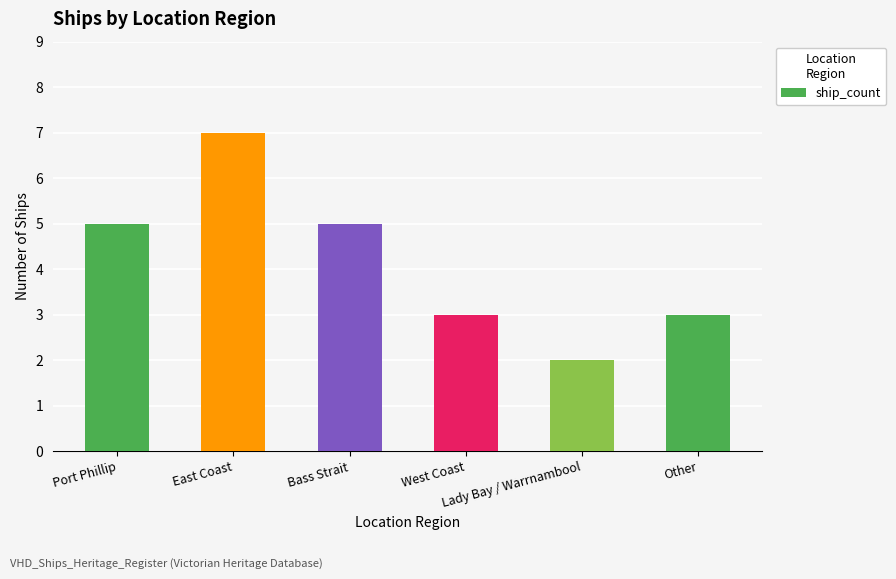

What is the difference between the values at East Coast and Port Phillip?

2